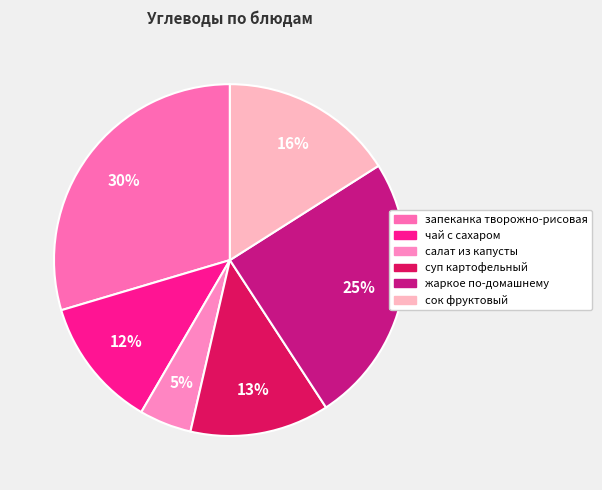

True or false: жаркое по-домашнему accounts for 40% of the total.

False